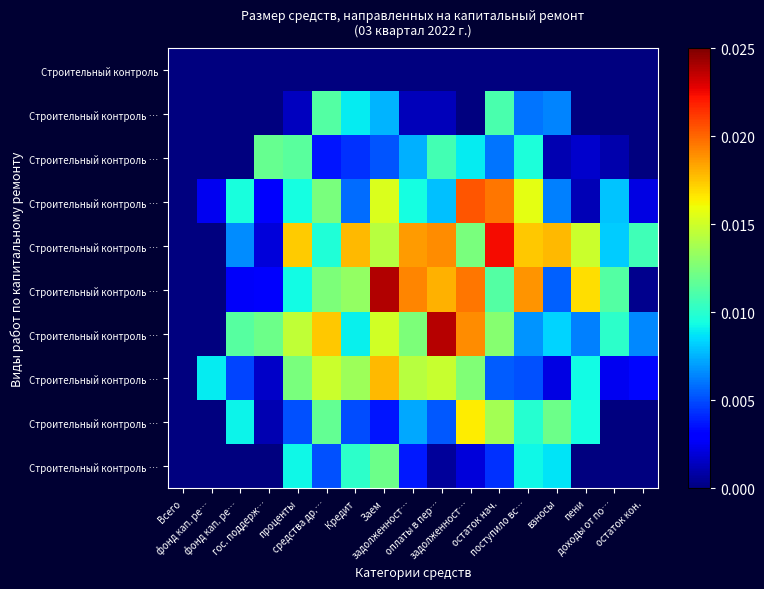

How many data points does each series have?

17